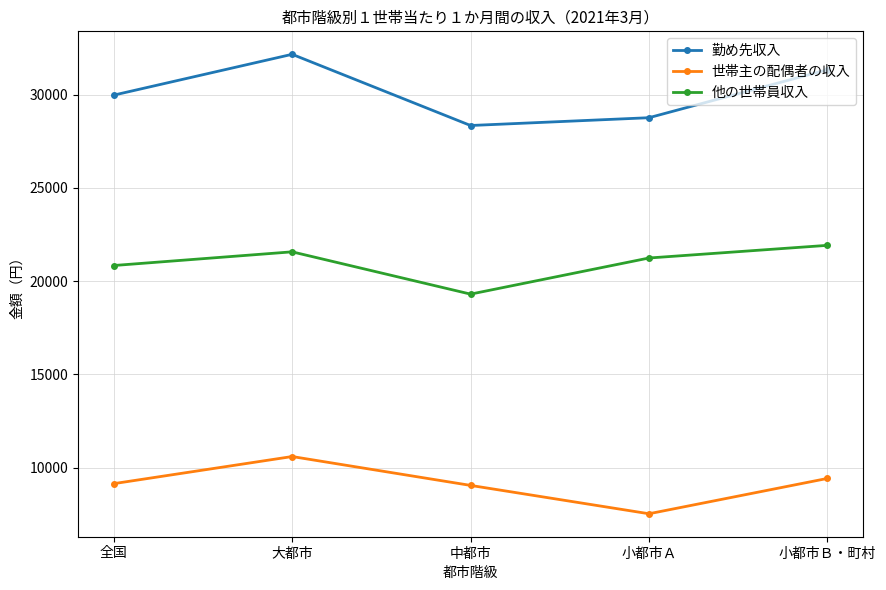

Does the chart display data point markers on the line(s)?

Yes